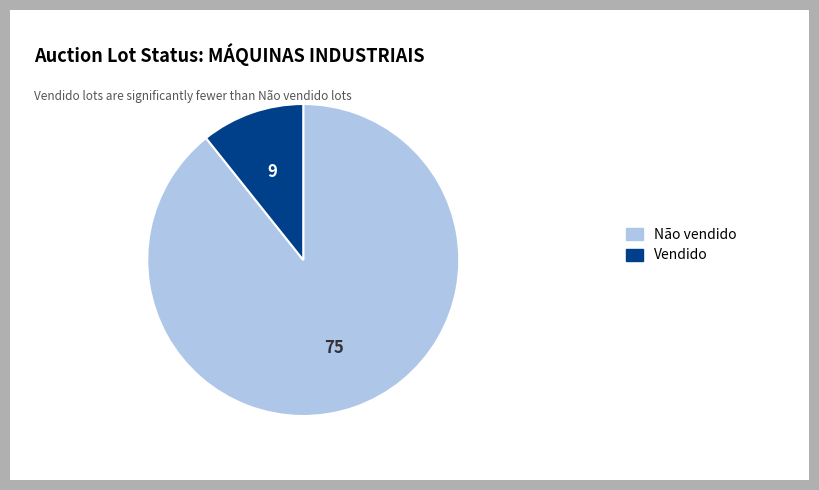

Is there a majority slice in this chart?

Yes